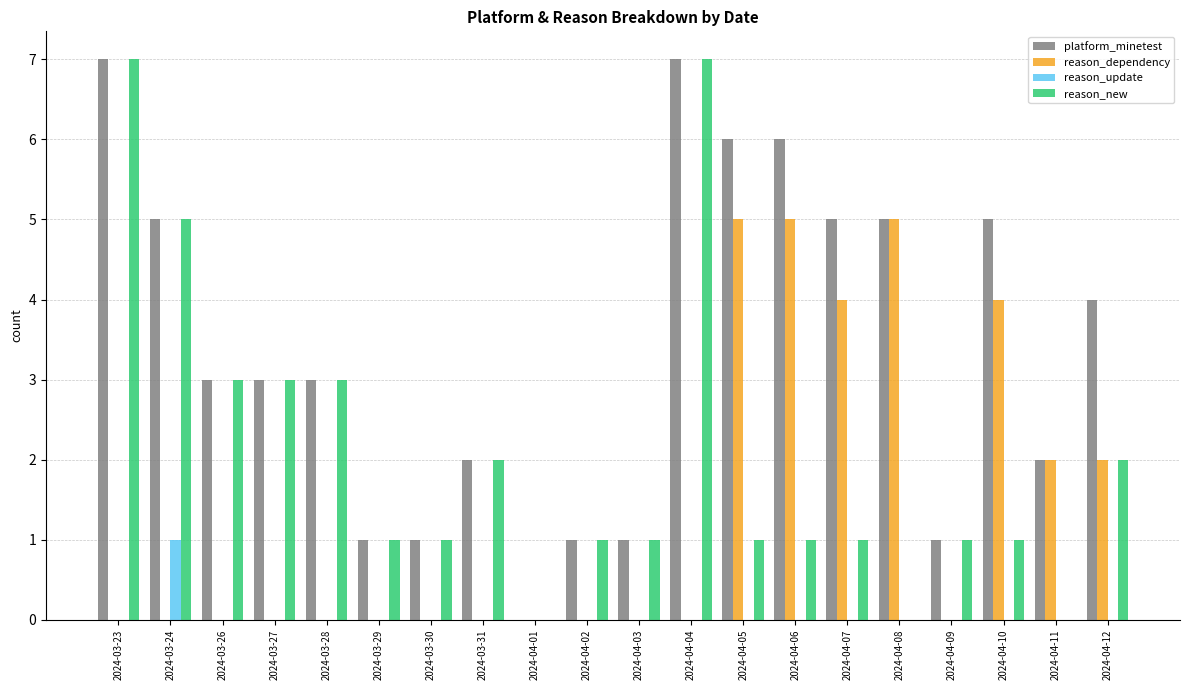

Are the bars grouped side by side (vs. stacked)?

Yes